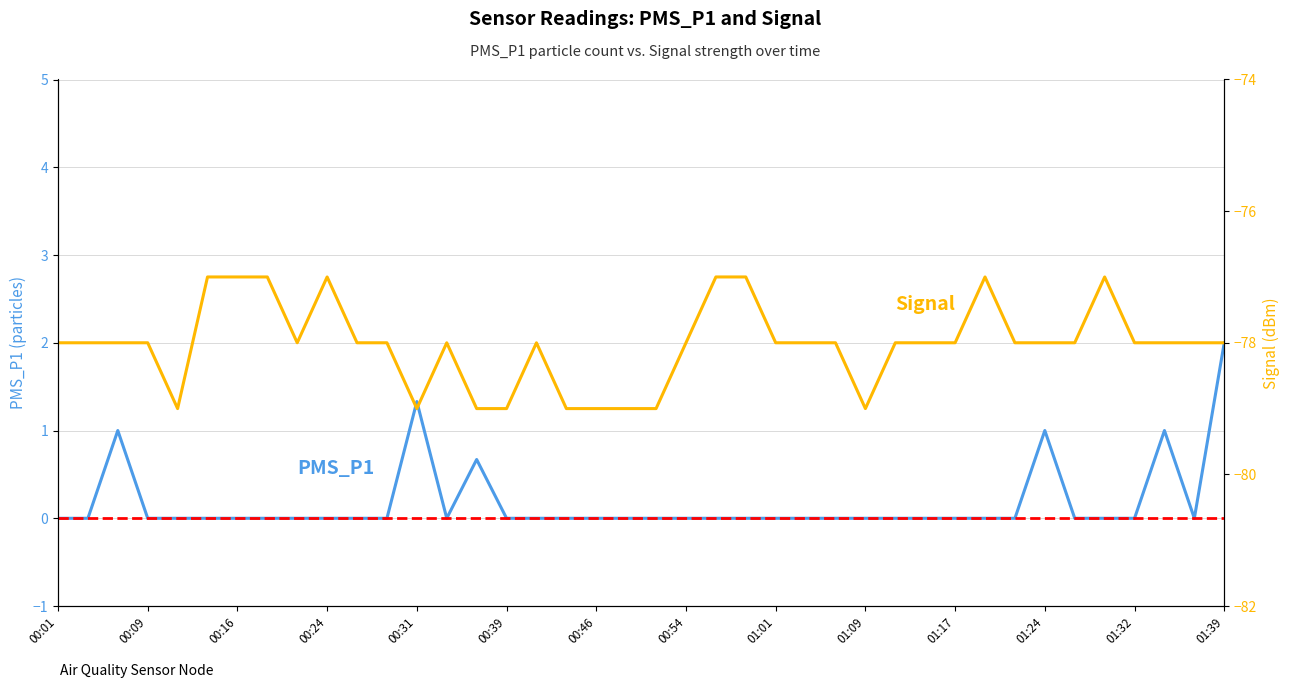

True or false: Signal has more than 2 points higher than both neighbors.

True